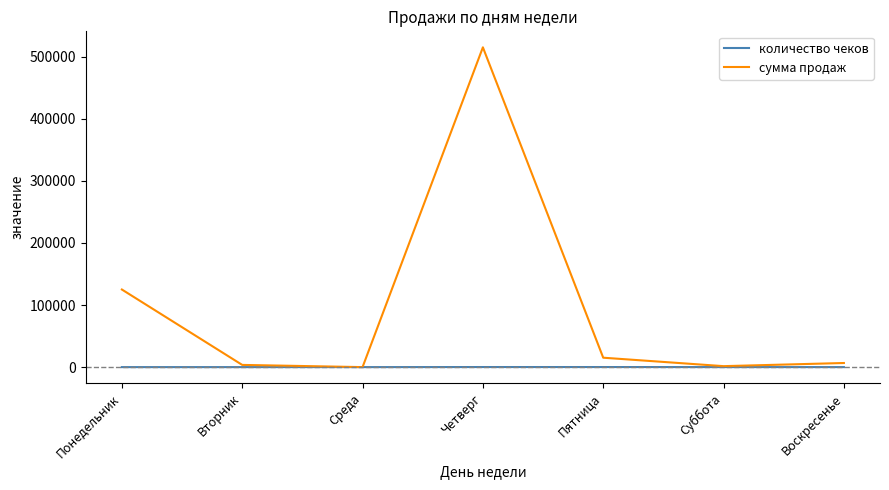

Which series has the largest range (max minus min)?

сумма продаж